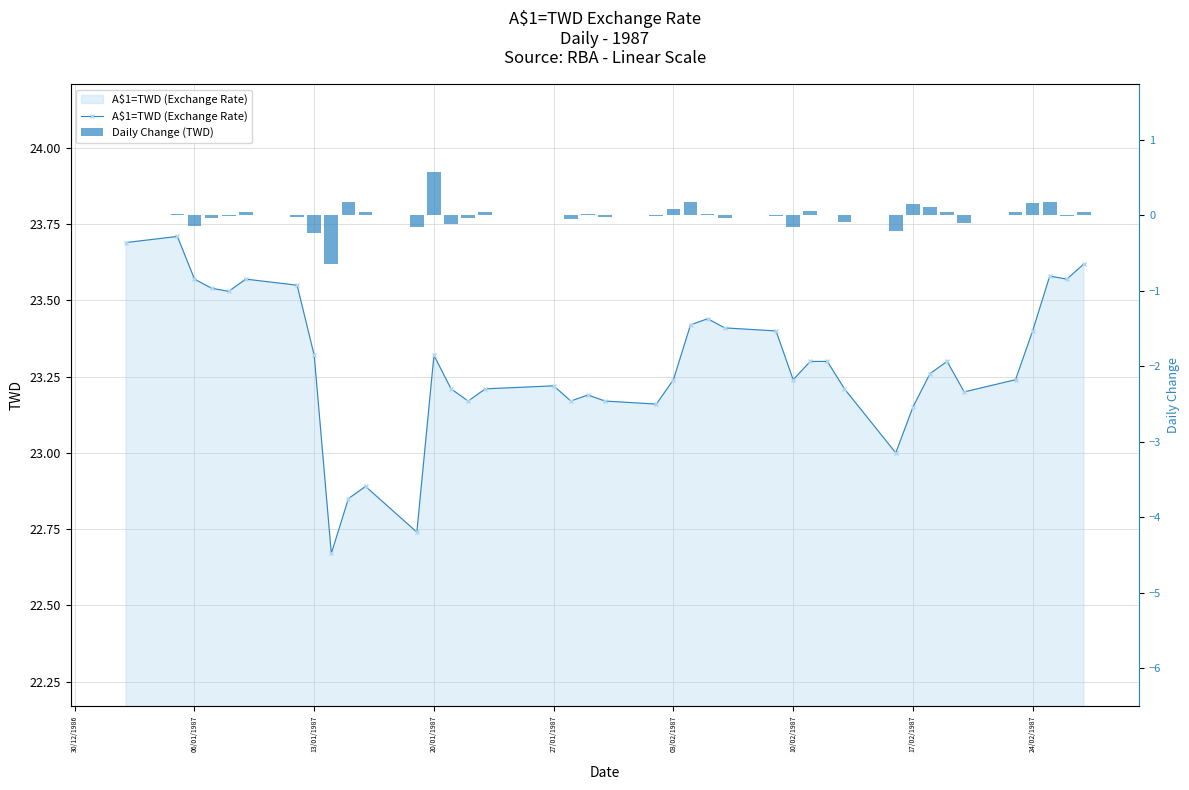

Count the number of categories in the chart.

40